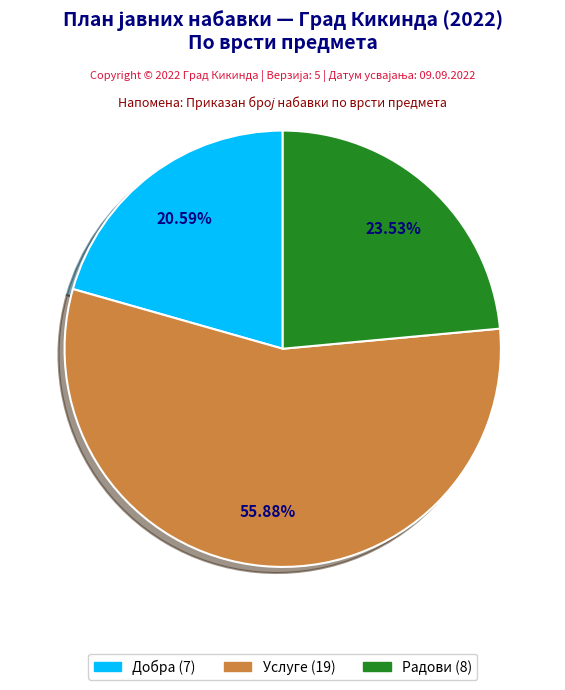

What percentage is the Услуге slice, to the nearest percent?

56%